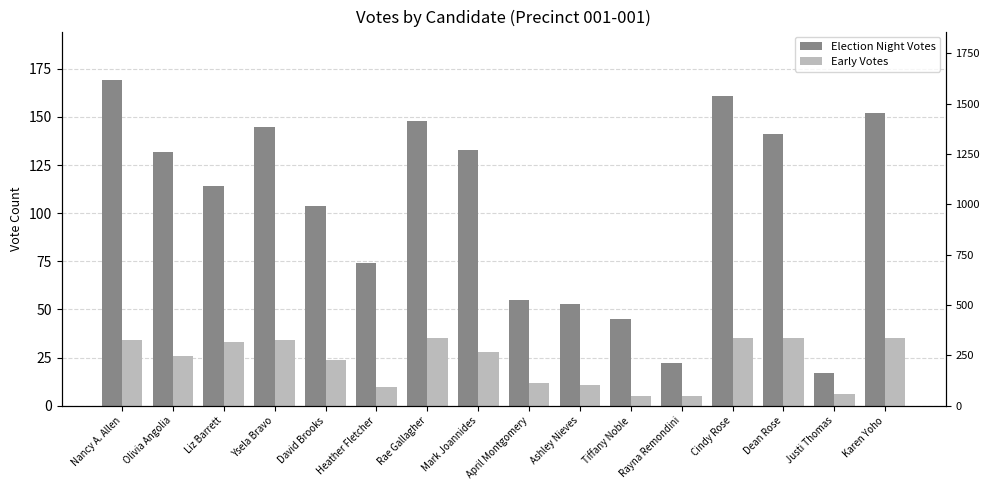

What is the label of the 16th bar from the left?

Karen Yoho